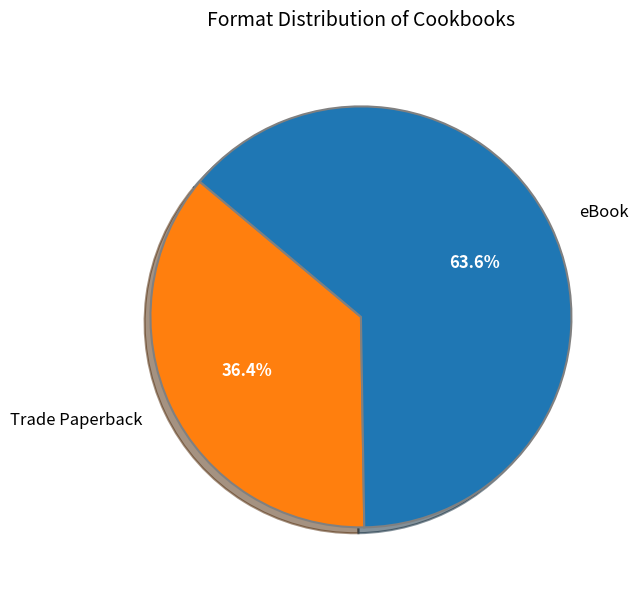

How many slices are in this pie chart?

2